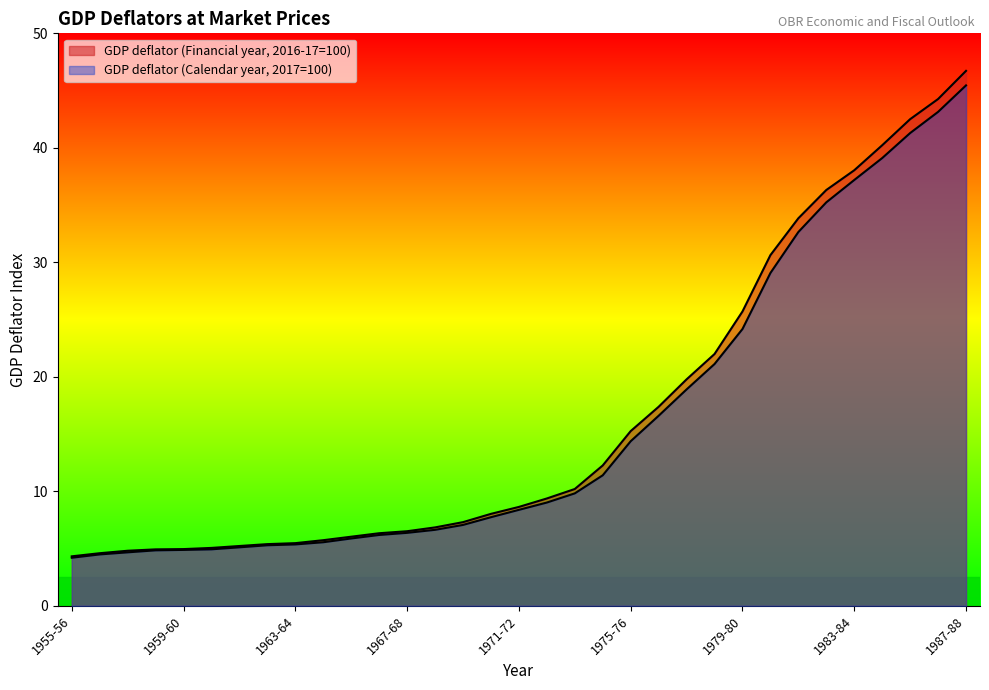

Which category has the highest value in the GDP deflator (Financial year, 2016-17=100) series?

1987-88